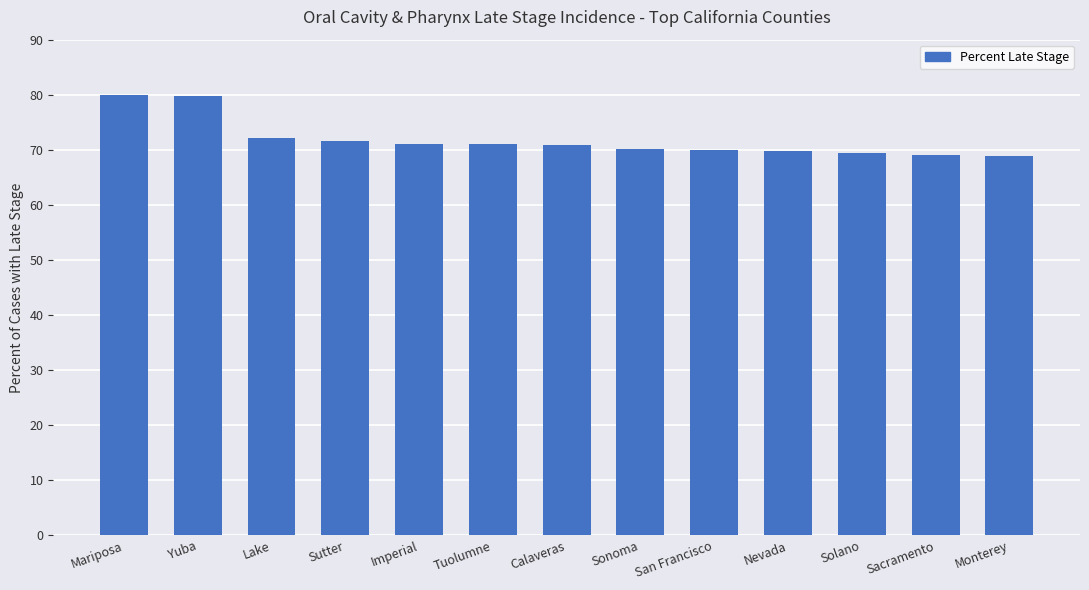

Is it true that the value at Imperial is 71.0?

True